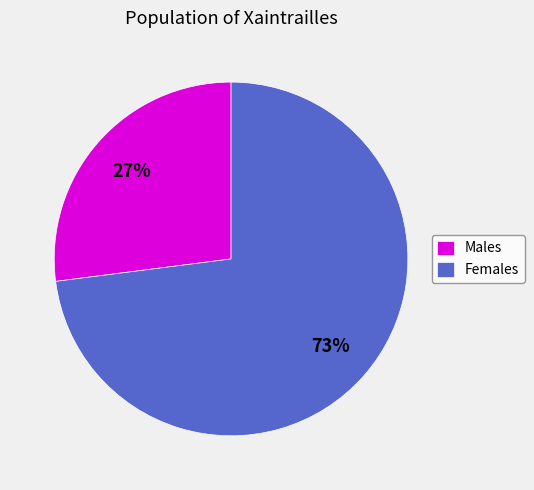

The Males slice represents 27% of the pie. True or false?

True